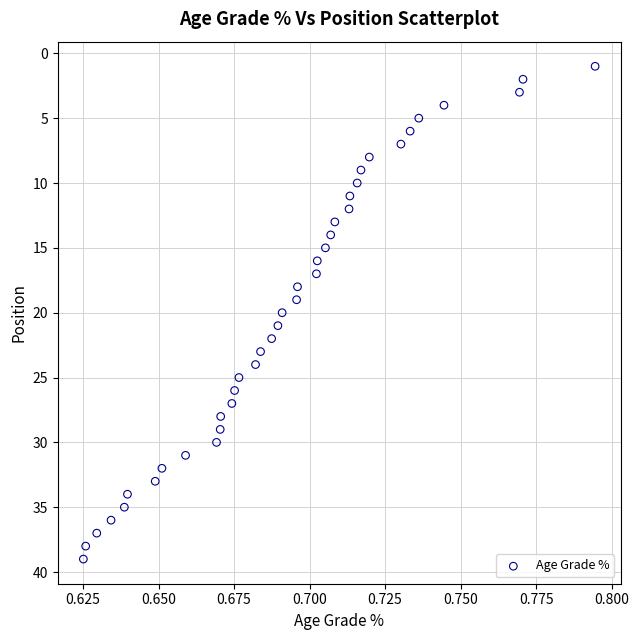

What is the range of Y values (max minus min)?

38